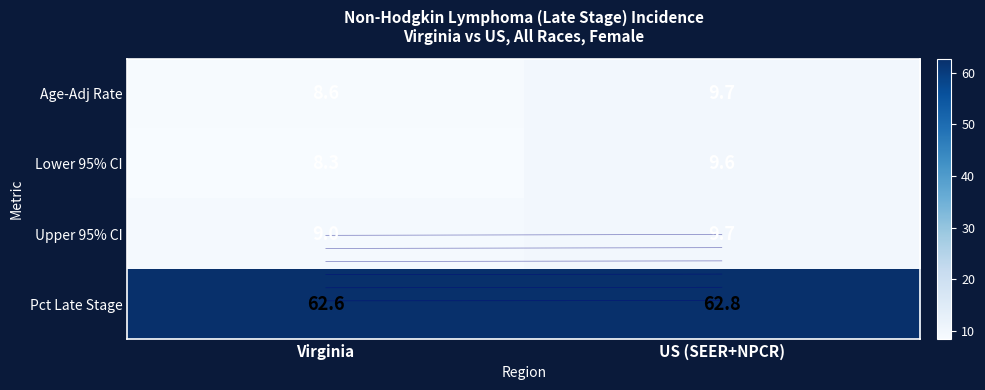

At which label does Lower 95% CI reach its peak?

US (SEER+NPCR)